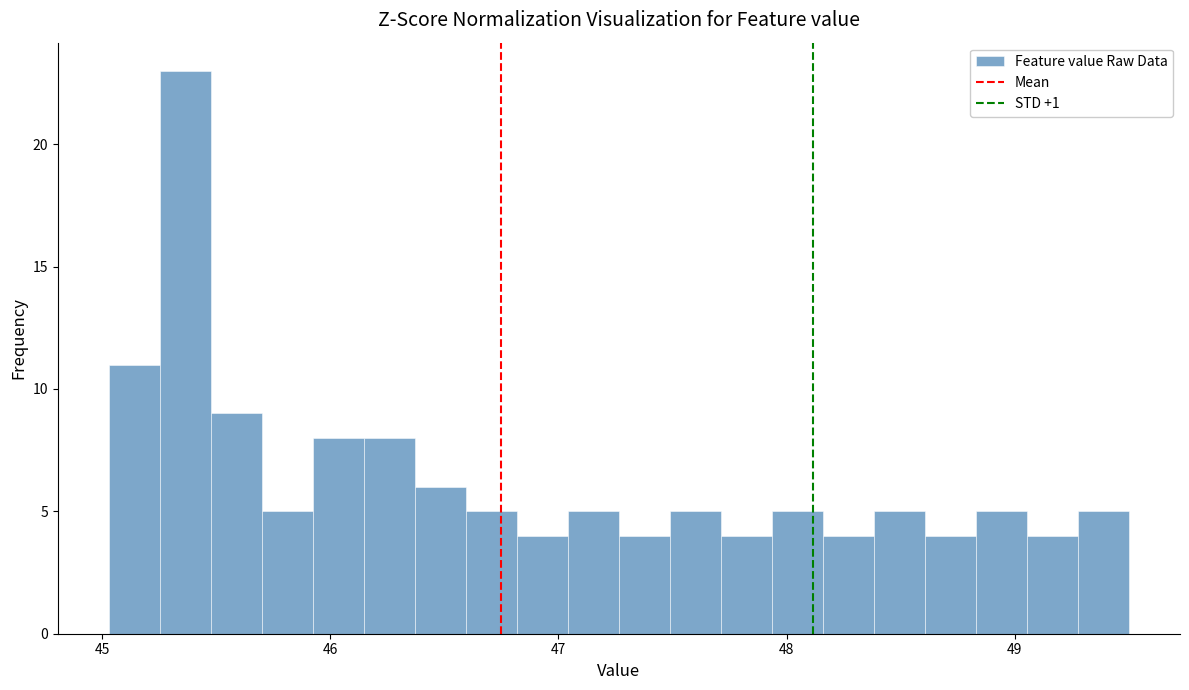

Read against the x-axis, roughly where is the centre of the tallest bar?

45.4